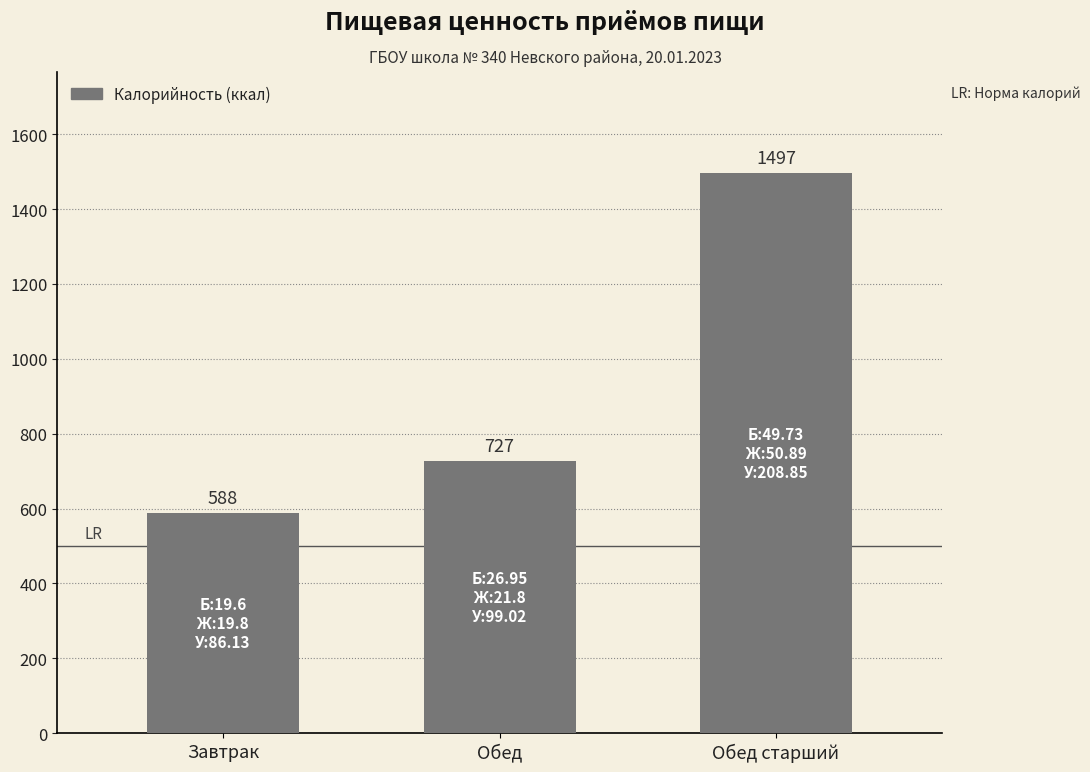

How many series are shown in this chart?

1